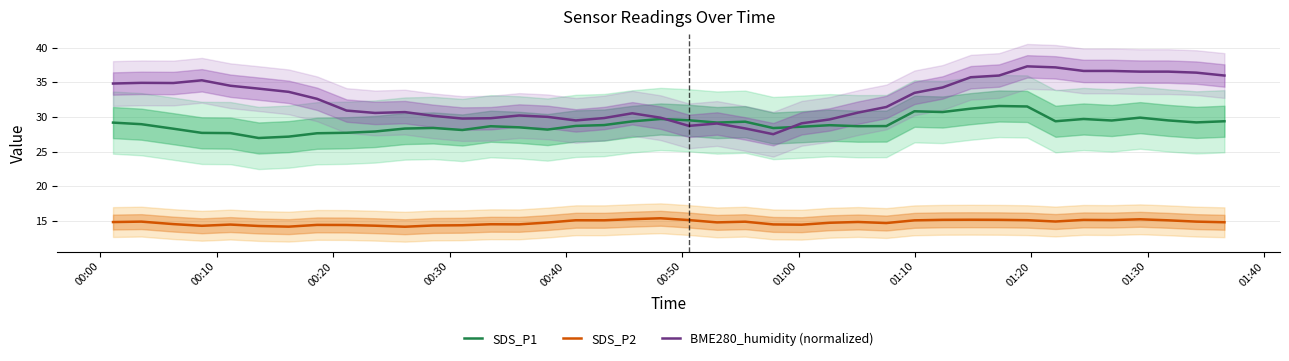

What is the minimum value for SDS_P2?

14.1